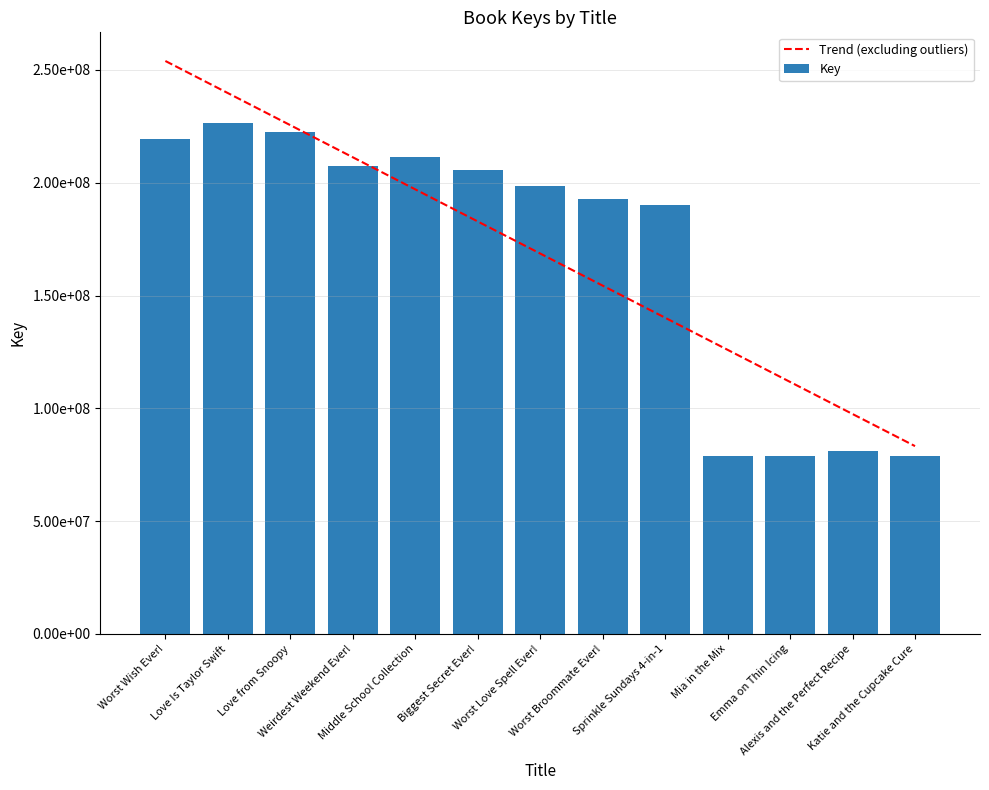

Between Weirdest Weekend Ever! and Worst Broommate Ever!, which is larger?

Weirdest Weekend Ever!